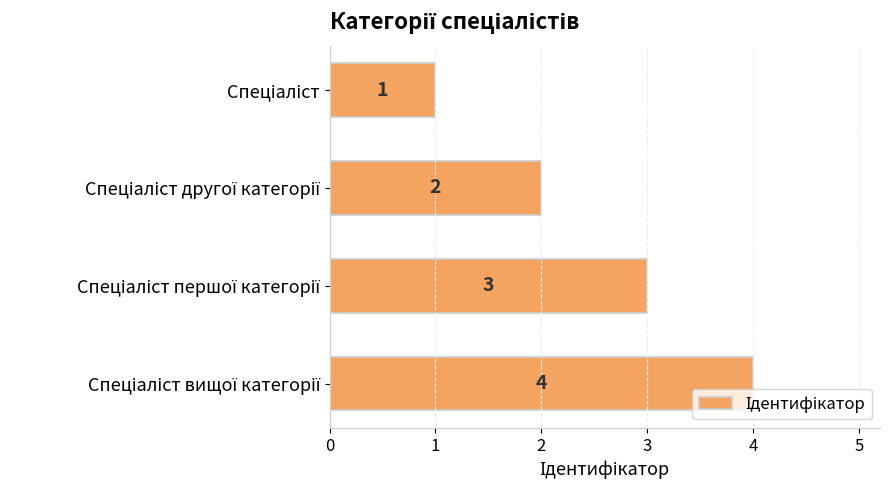

What is the minimum value shown in the chart?

1